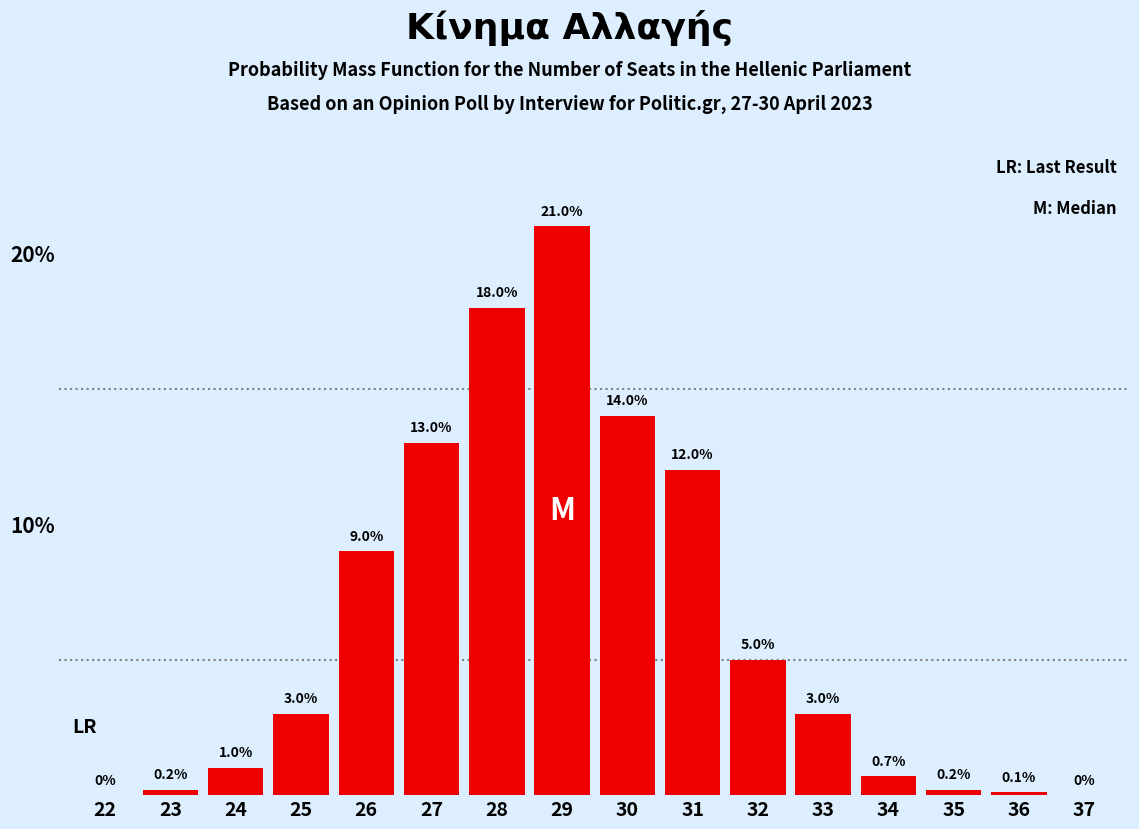

Reading left to right, extract all data points from this chart.

22=0.0	23=0.2	24=1.0	25=3.0	26=9.0	27=13.0	28=18.0	29=21.0	30=14.0	31=12.0	32=5.0	33=3.0	34=0.7	35=0.2	36=0.1	37=0.0